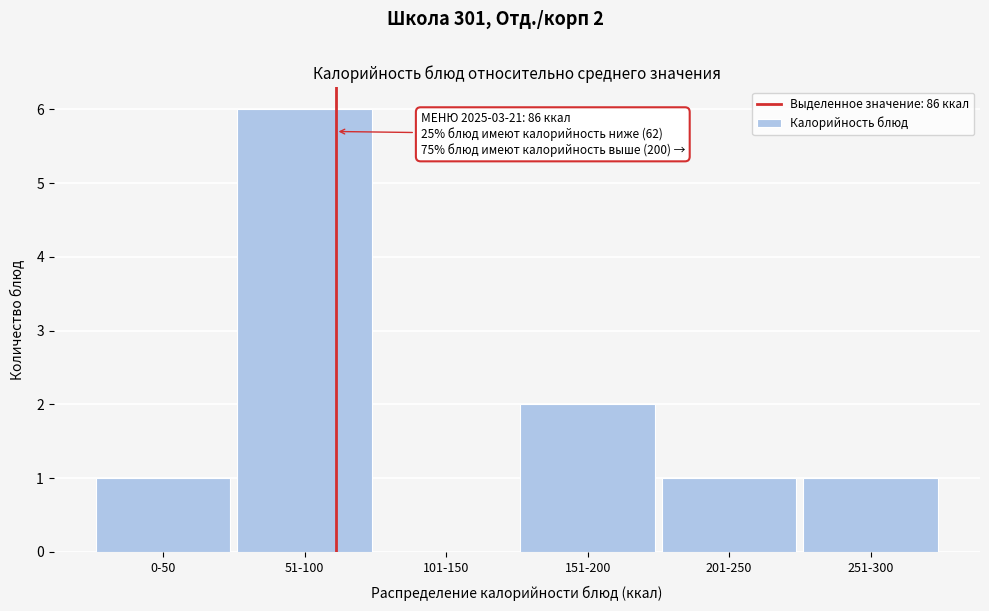

Reading left to right, list all the values displayed in this chart.

0-50=1	51-100=6	101-150=0	151-200=2	201-250=1	251-300=1